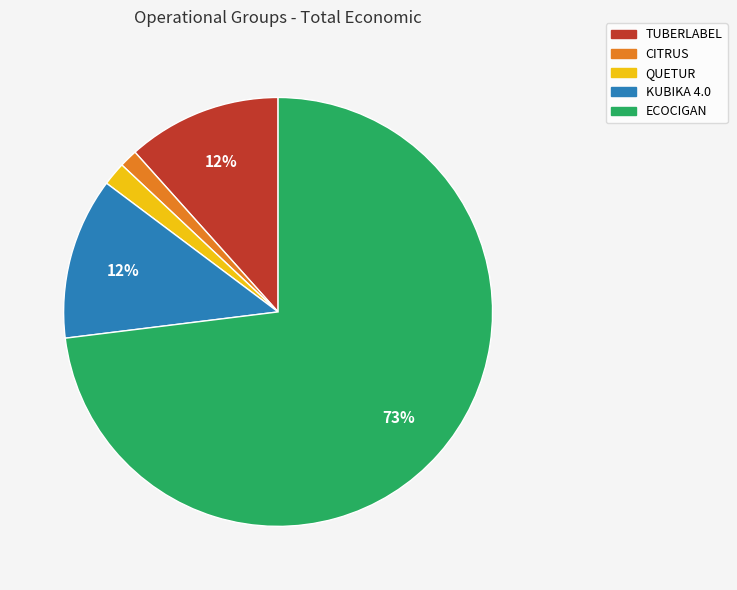

The TUBERLABEL slice represents 12% of the pie. True or false?

True